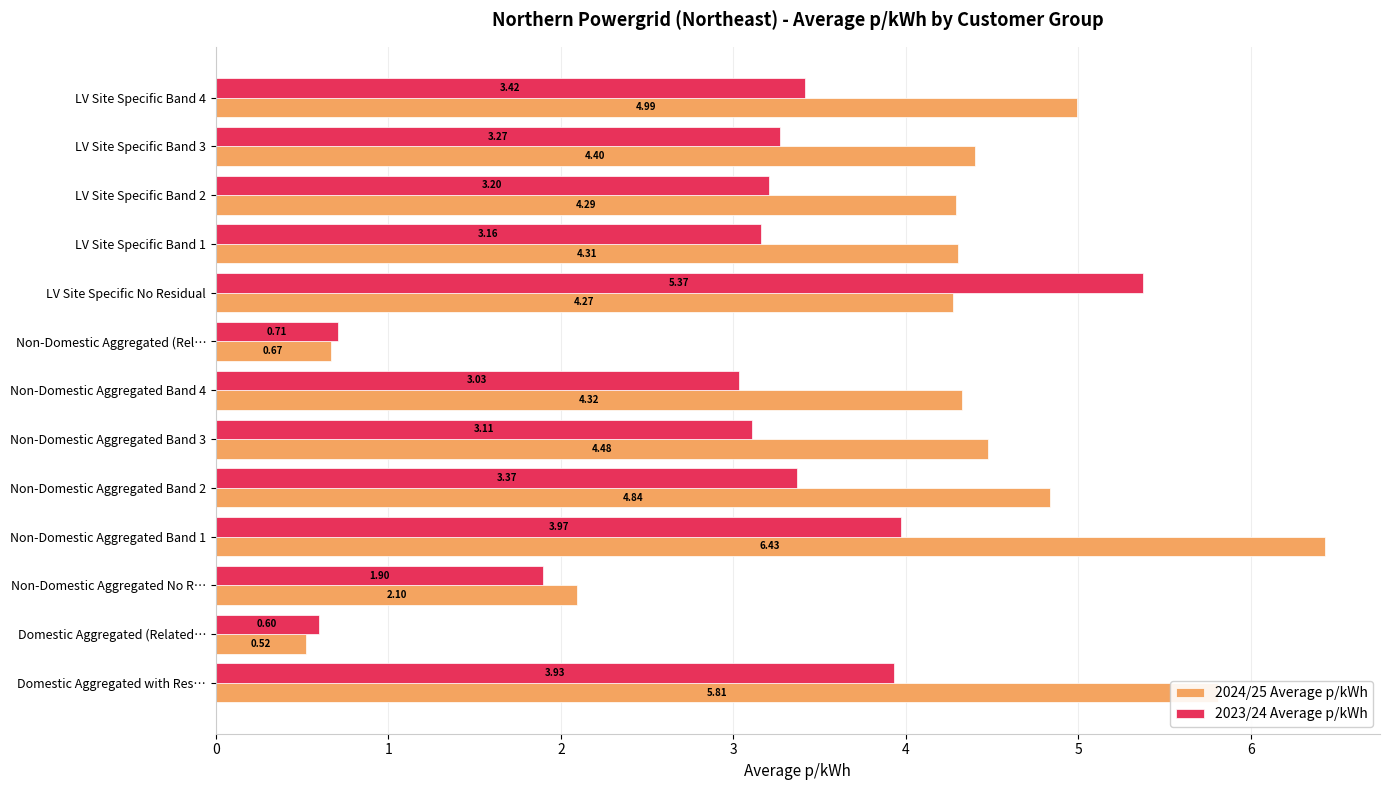

What is the total value across all series at Domestic Aggregated (Related…?

1.1